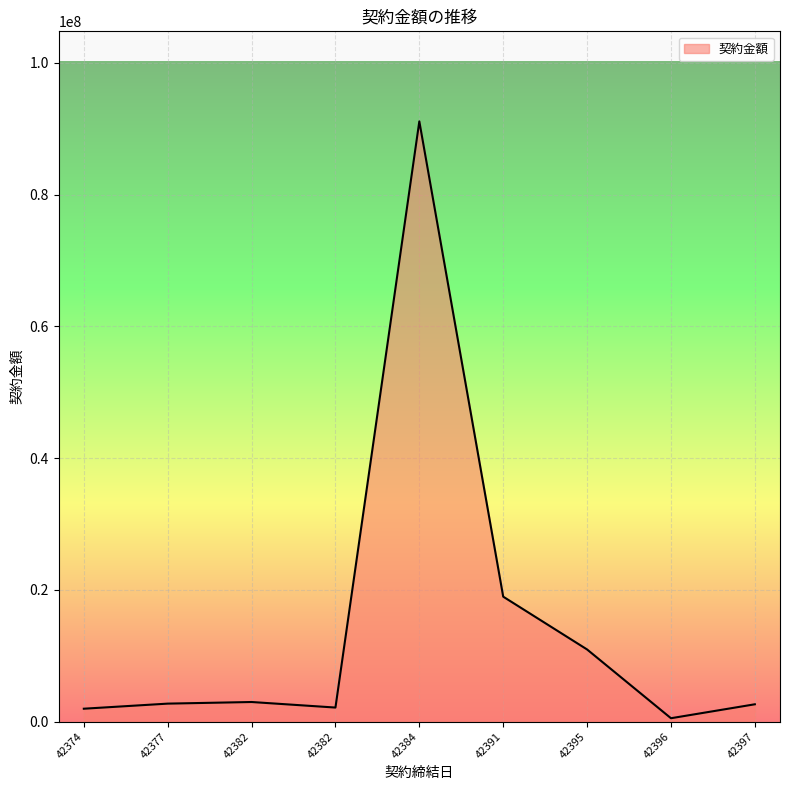

Between 42382 and 42391, which is larger?

42391